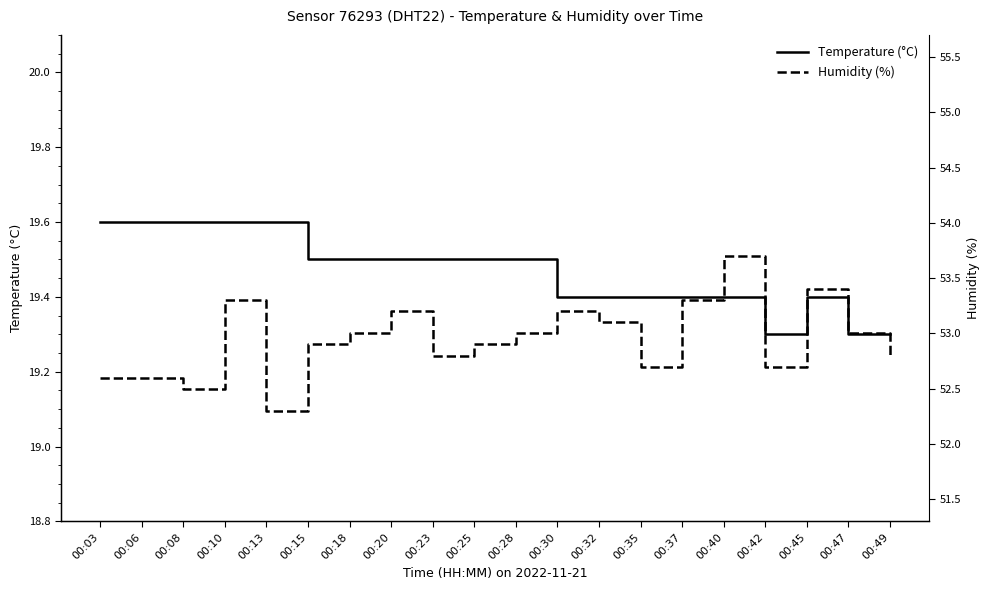

What is the difference between the second highest and second lowest values in the Humidity (%) series?

0.9